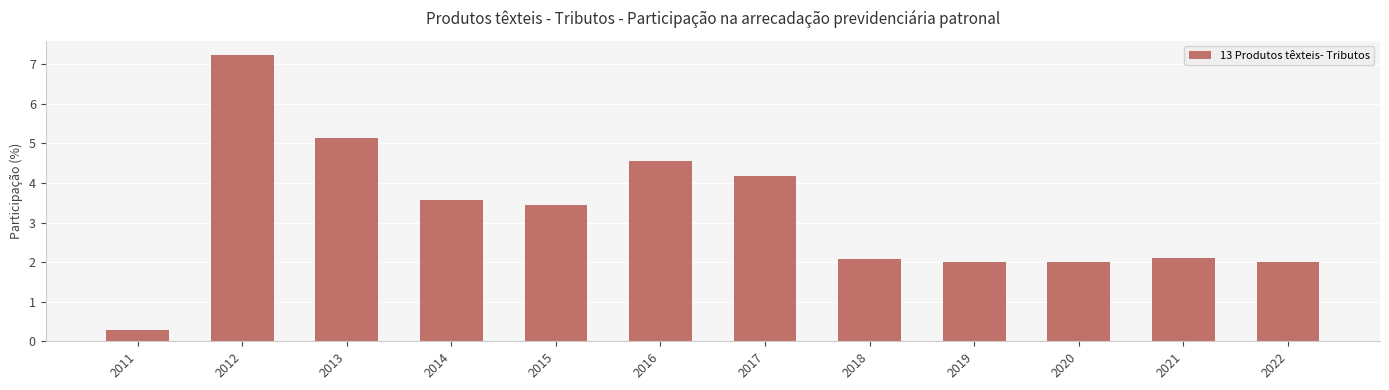

What is the smallest value displayed?

0.3